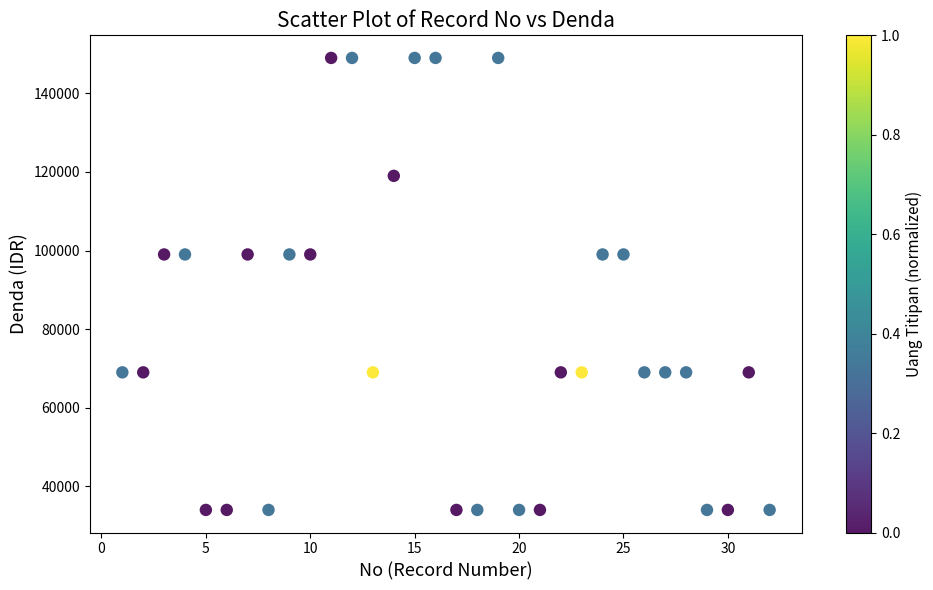

What is the range of X values (max minus min)?

31